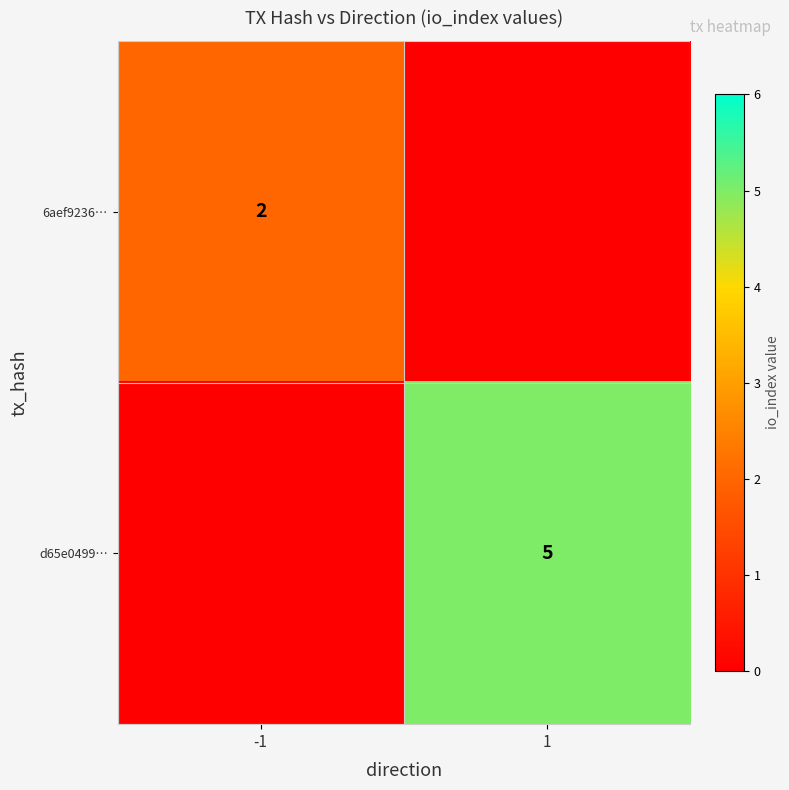

Between -1 and 1, which is larger?

-1